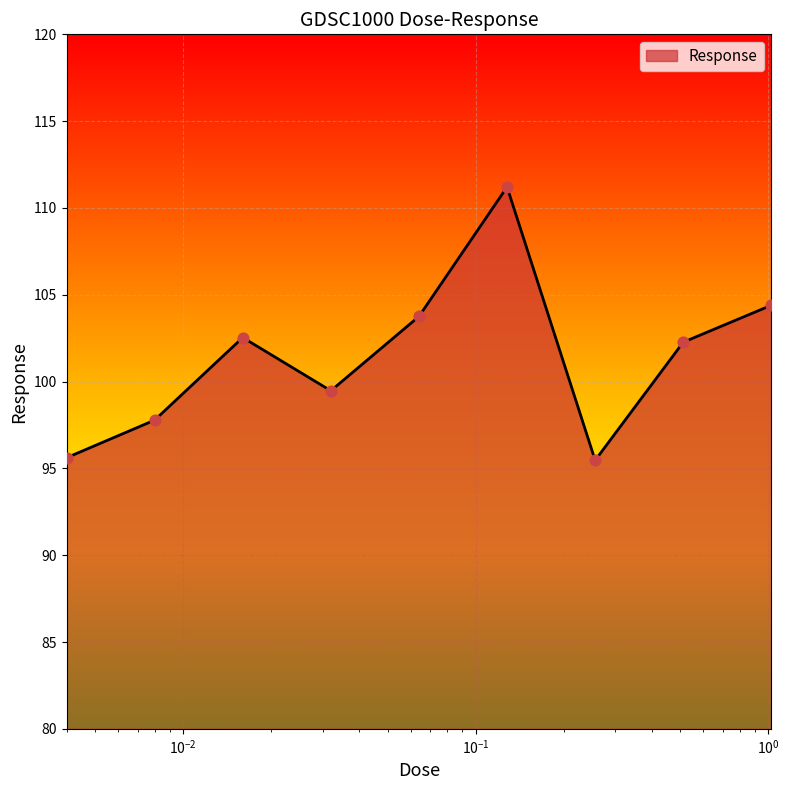

What is the minimum value shown in the chart?

95.5